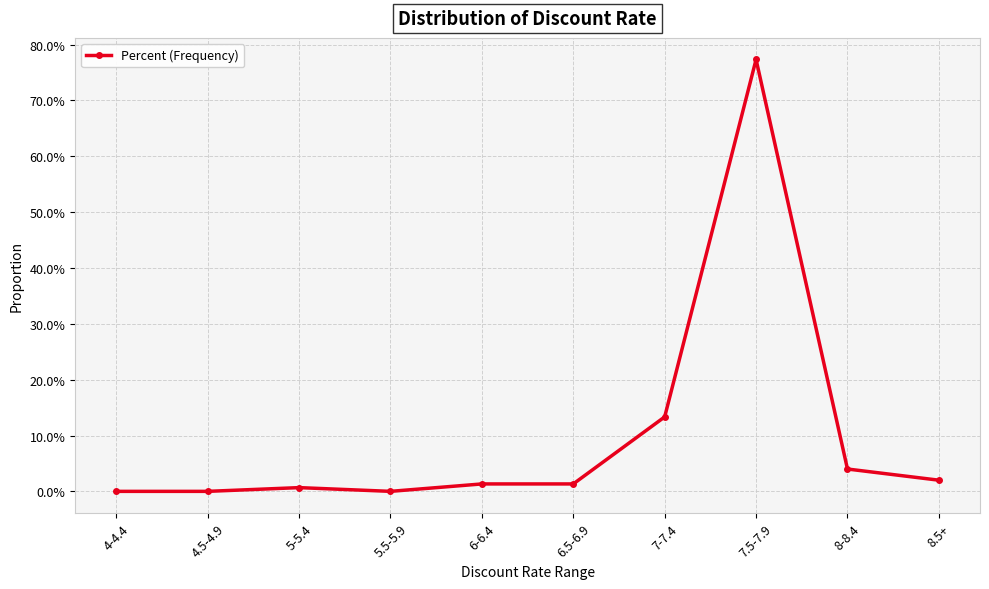

What is the sum of all values?

1.0